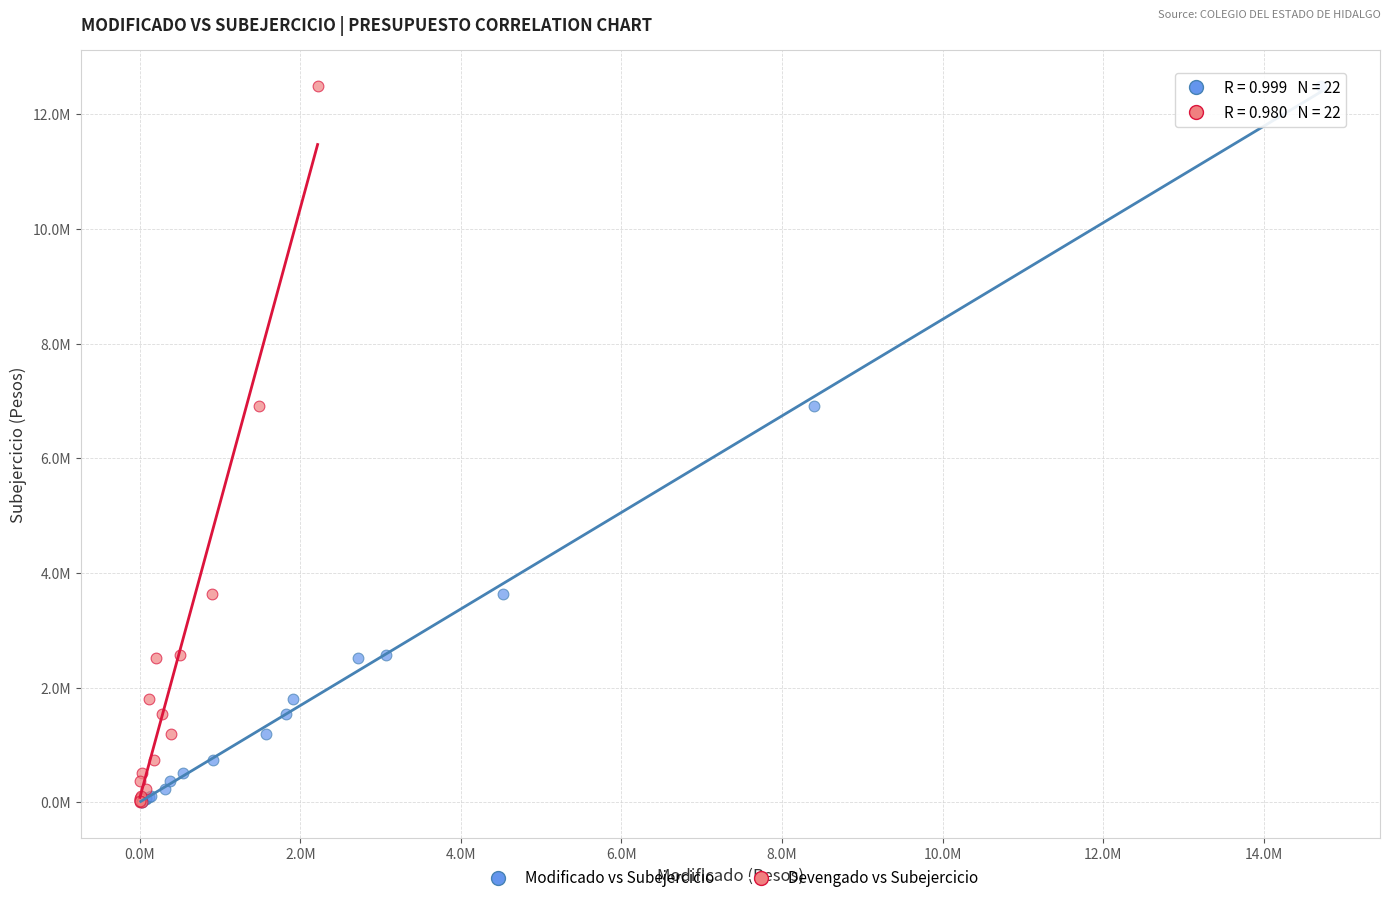

What are all the series names shown in the legend?

Modificado vs Subejercicio, Devengado vs Subejercicio